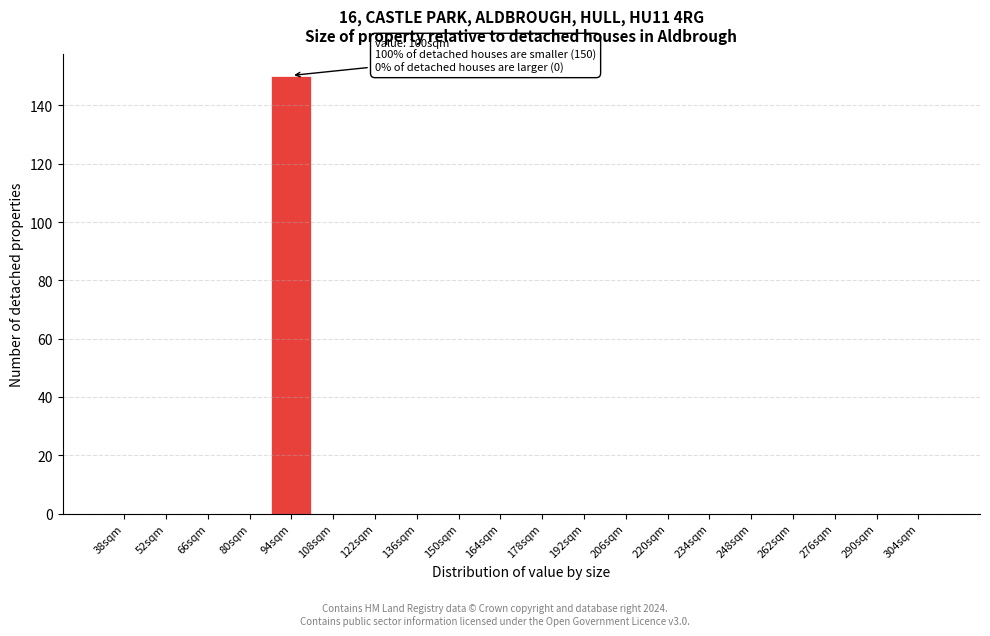

Reading left to right, list all the values displayed in this chart.

38sqm=0	52sqm=0	66sqm=0	80sqm=0	94sqm=150	108sqm=0	122sqm=0	136sqm=0	150sqm=0	164sqm=0	178sqm=0	192sqm=0	206sqm=0	220sqm=0	234sqm=0	248sqm=0	262sqm=0	276sqm=0	290sqm=0	304sqm=0